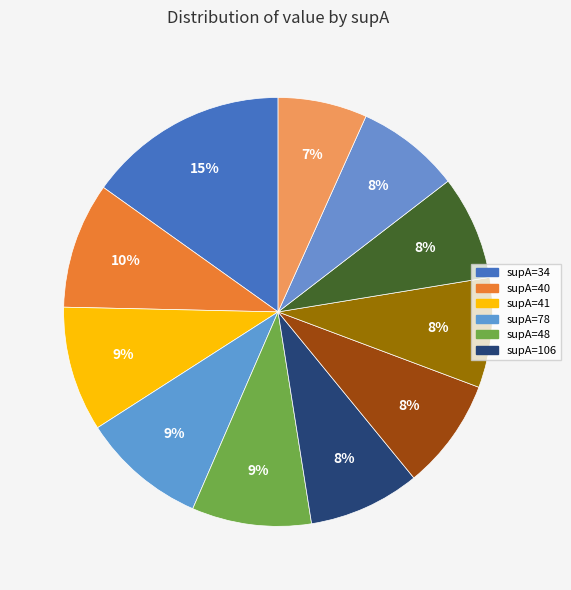

How many slices are in this pie chart?

11